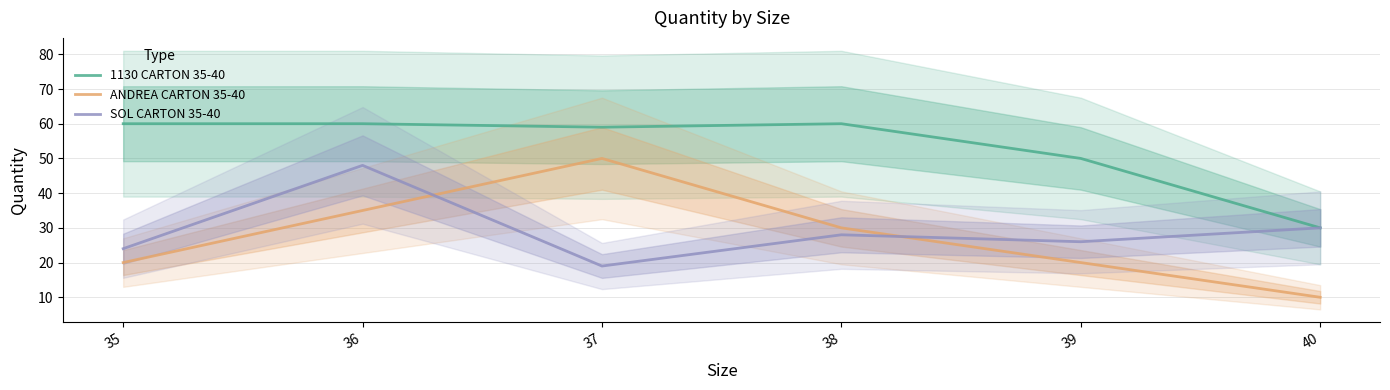

Is this an area chart (filled region under the line)?

No